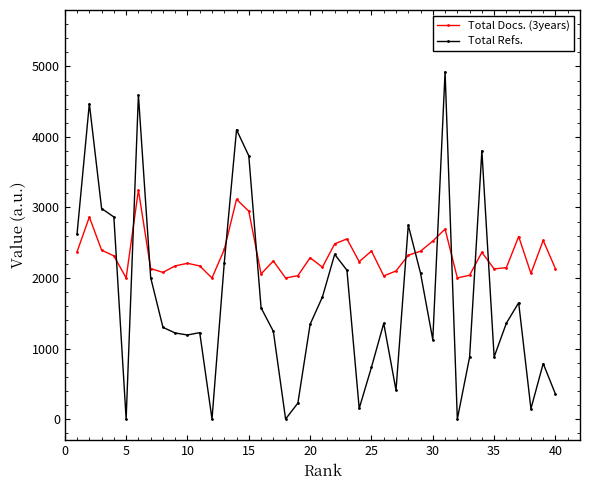

How many values in the Total Docs. (3years) series are below 2241?

20